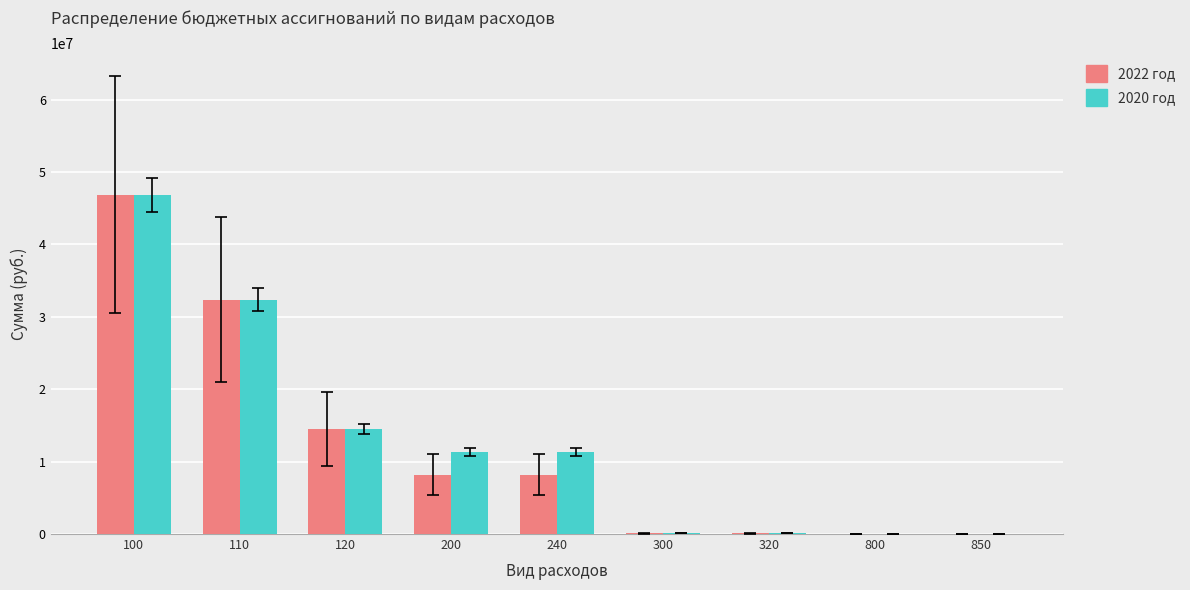

What is the approximate value of 2020 год at 850?

21600.0